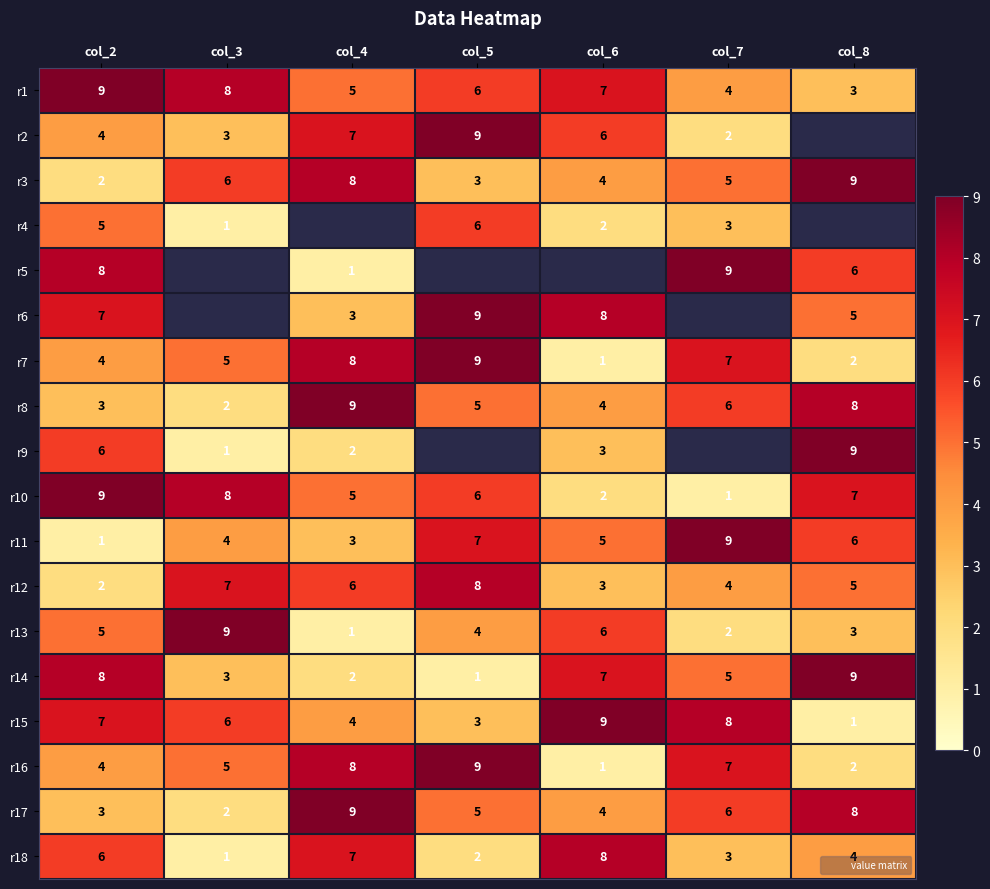

Which label corresponds to the smallest value in the chart?

col_3